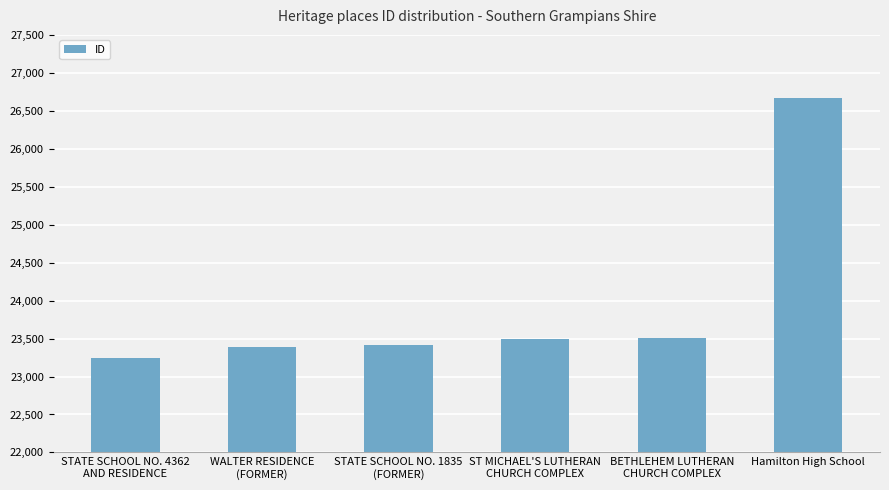

What is the average value?

23954